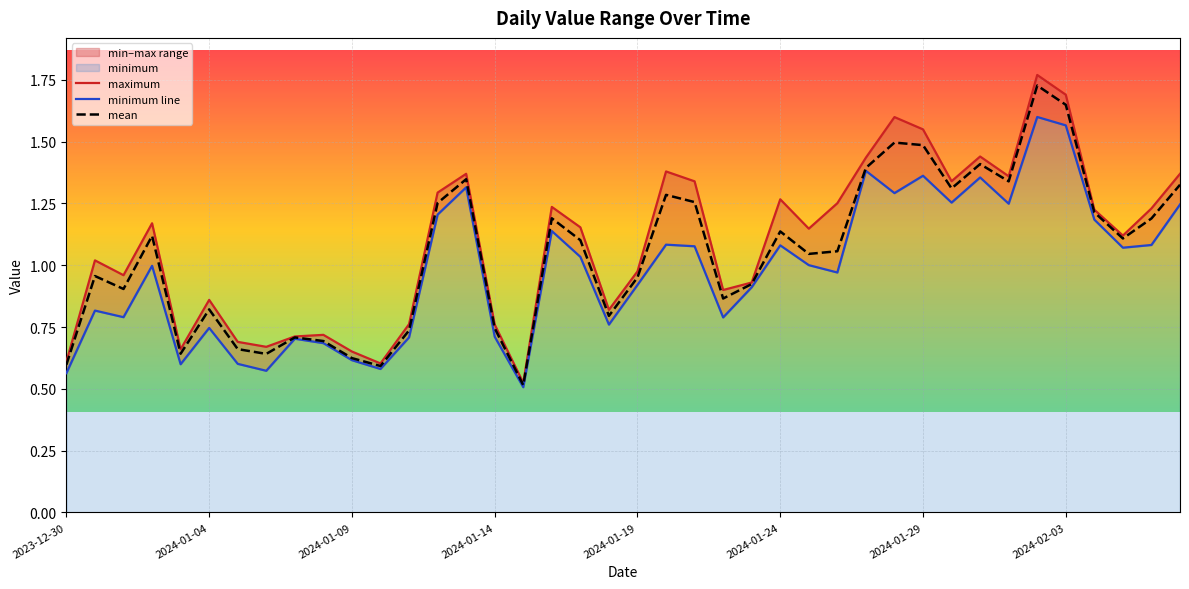

True or false: minimum line and maximum intersect in this chart.

False